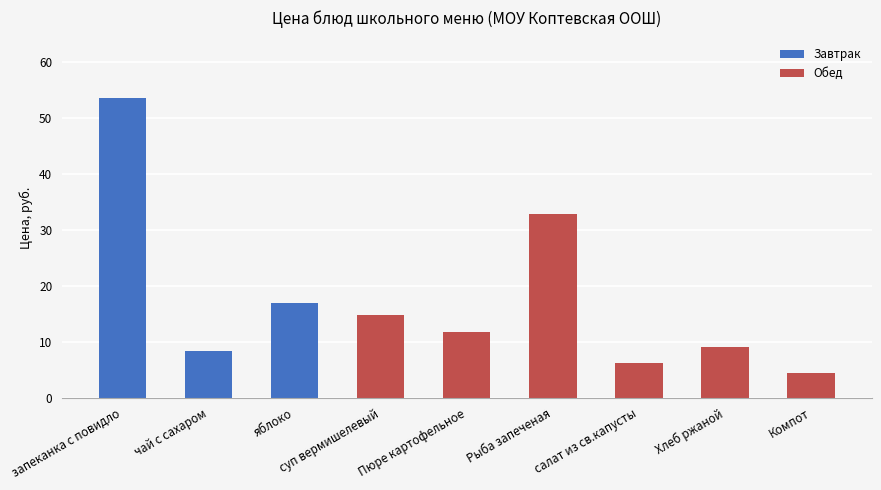

Rank the categories by value from highest to lowest.

запеканка с повидло, Рыба запеченая, яблоко, суп вермишелевый, Пюре картофельное, Хлеб ржаной, чай с сахаром, салат из св.капусты, Компот